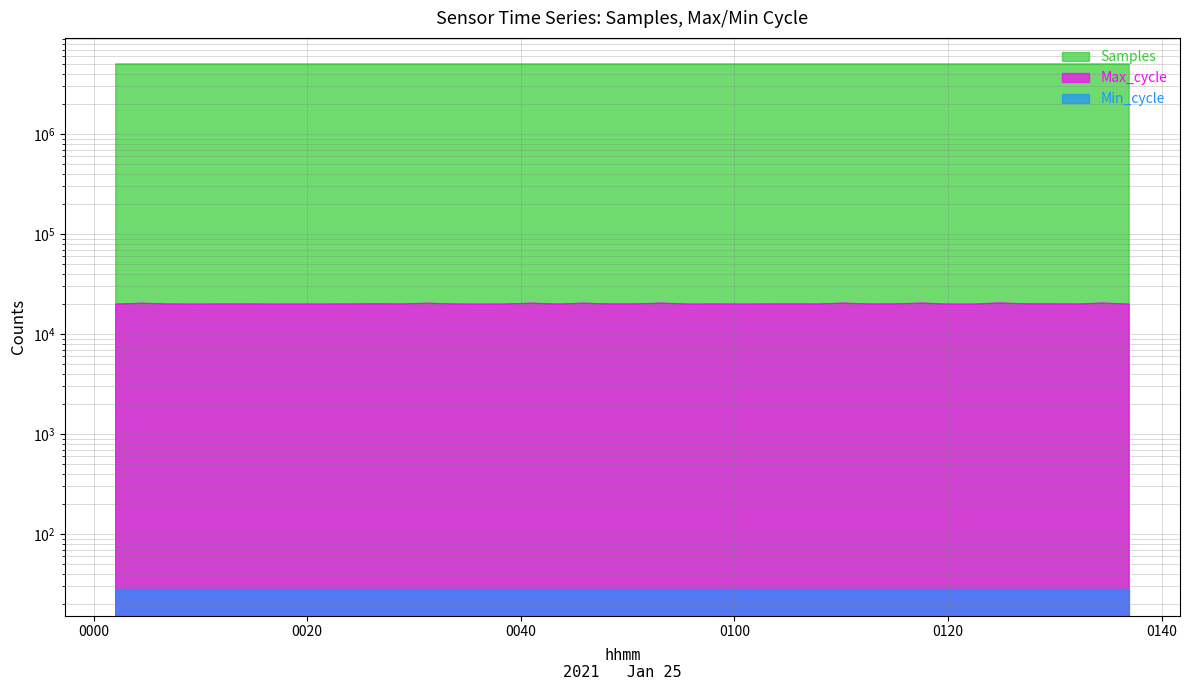

How many categories are shown in the chart?

40